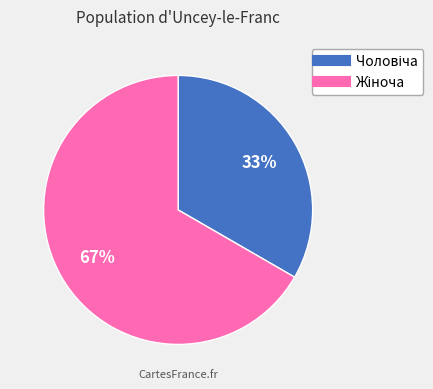

Is there any slice that represents more than half of the pie?

Yes